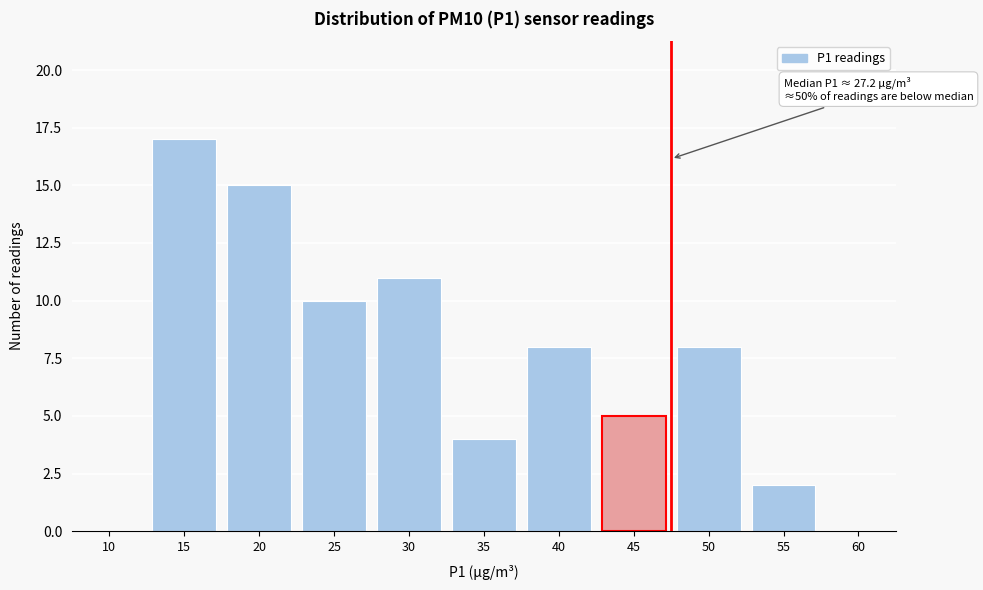

Reading left to right, what are all the values shown in this chart?

10=0	15=17	20=15	25=10	30=11	35=4	40=8	45=5	50=8	55=2	60=0